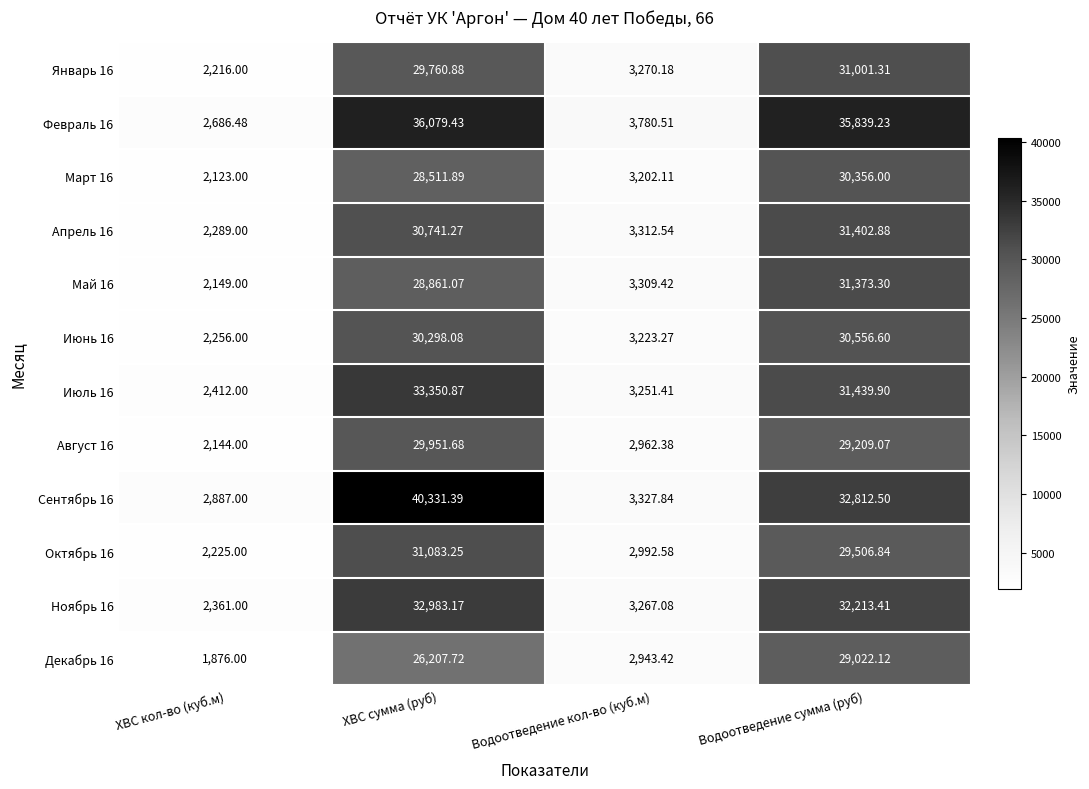

How many values in the Июнь 16 series are below 30298?

2